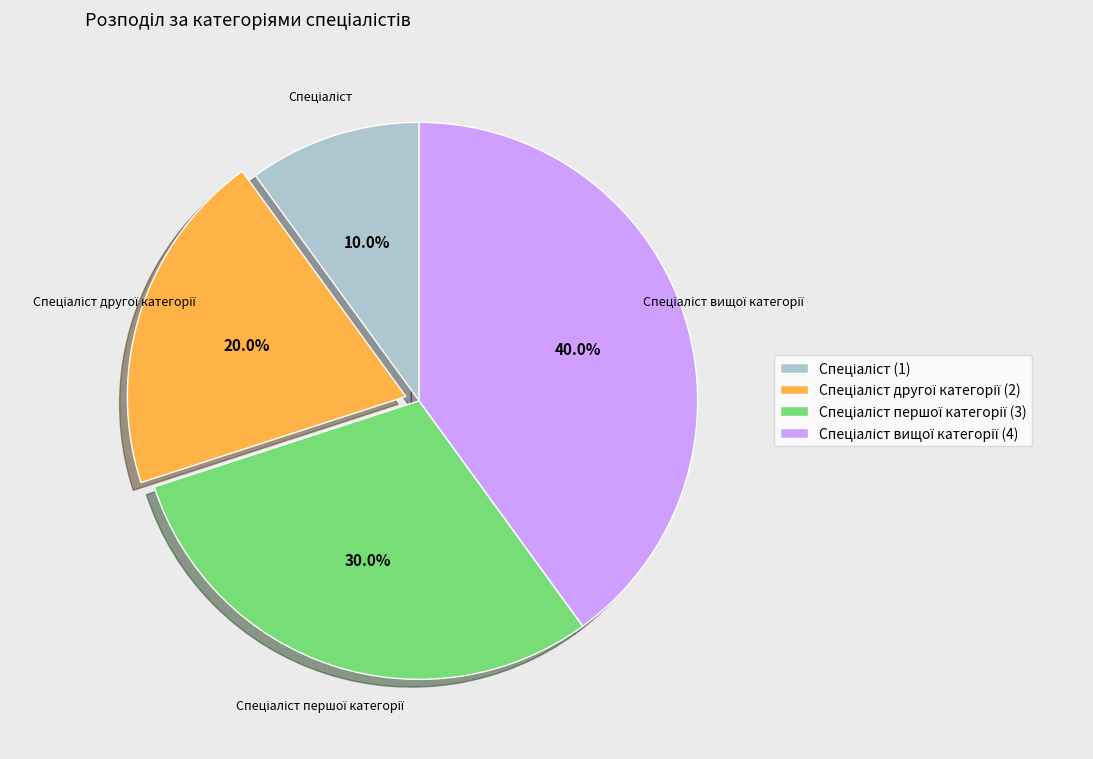

Does any single category account for the majority?

No